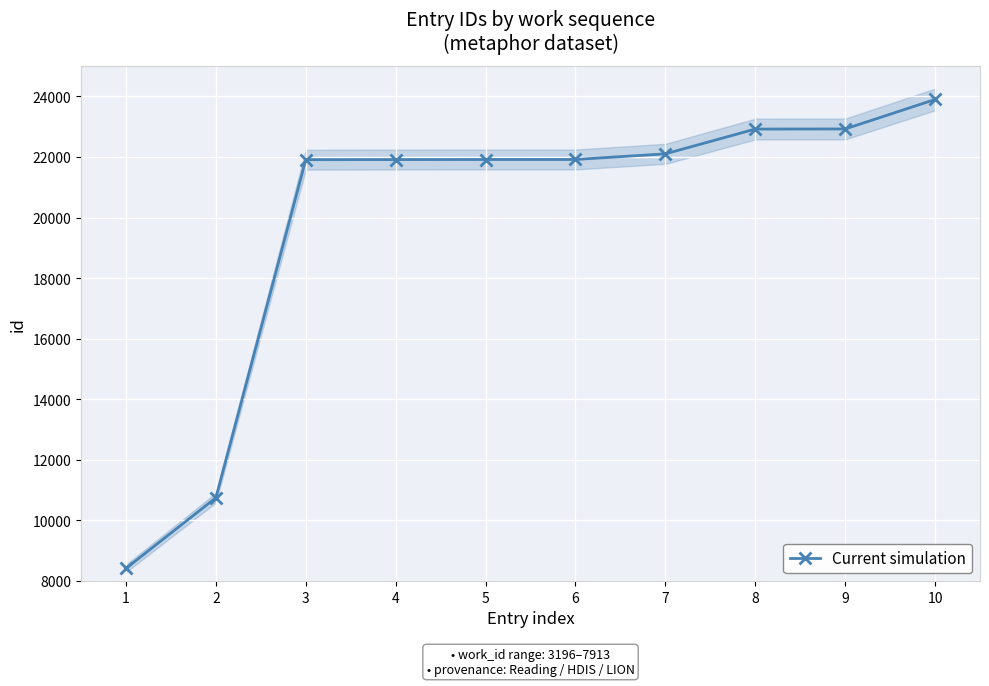

What is the ratio of the value at 8 to the value at 6?

1.0